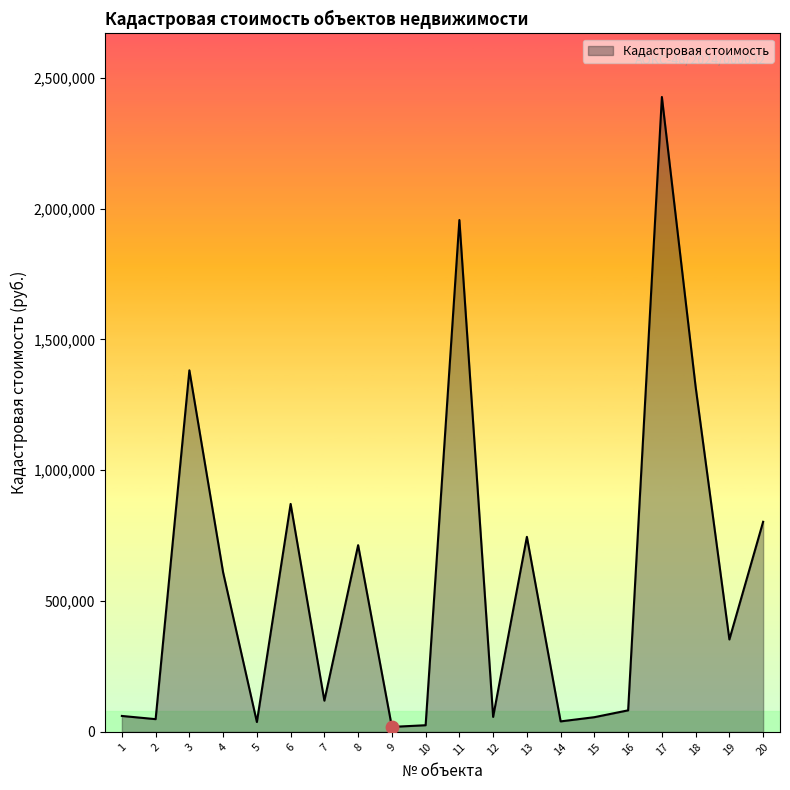

Which has a higher value, 1 or 8?

8